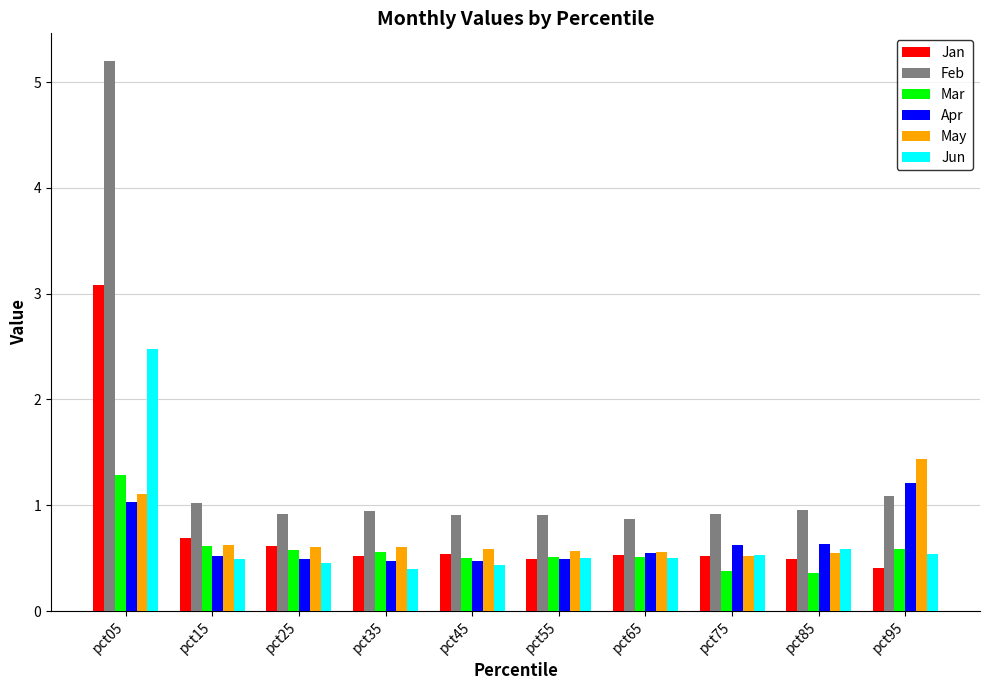

What is the total value across all series at pct45?

3.4